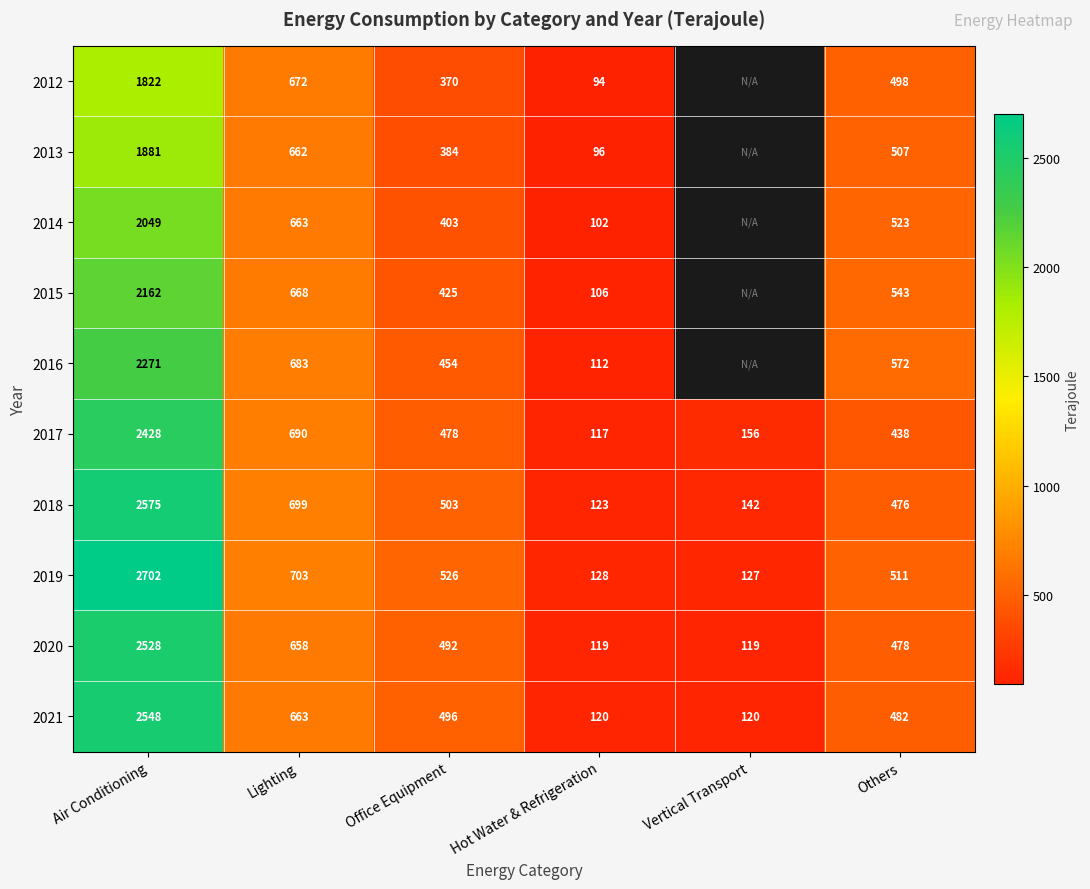

Which label corresponds to the smallest value in the chart?

Hot Water & Refrigeration